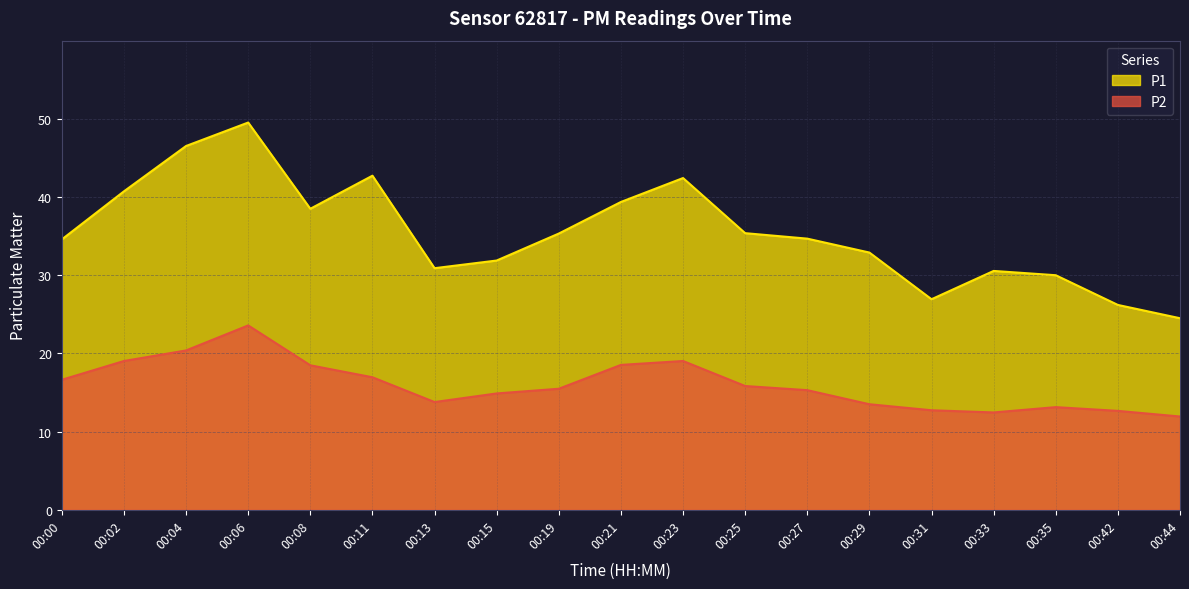

Which series has the largest range (max minus min)?

P1